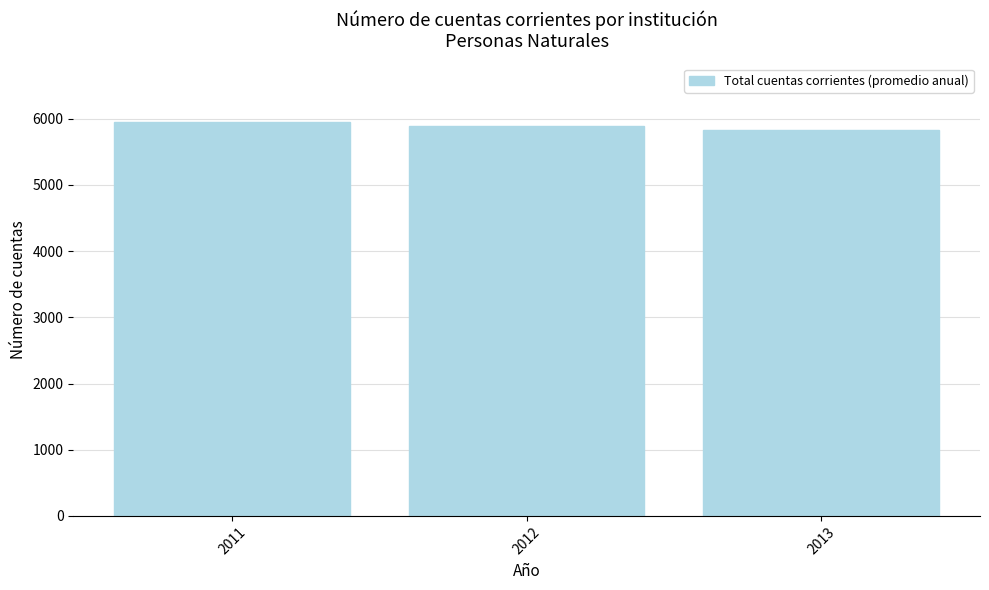

True or false: the data shows 9263 at 2012.

False